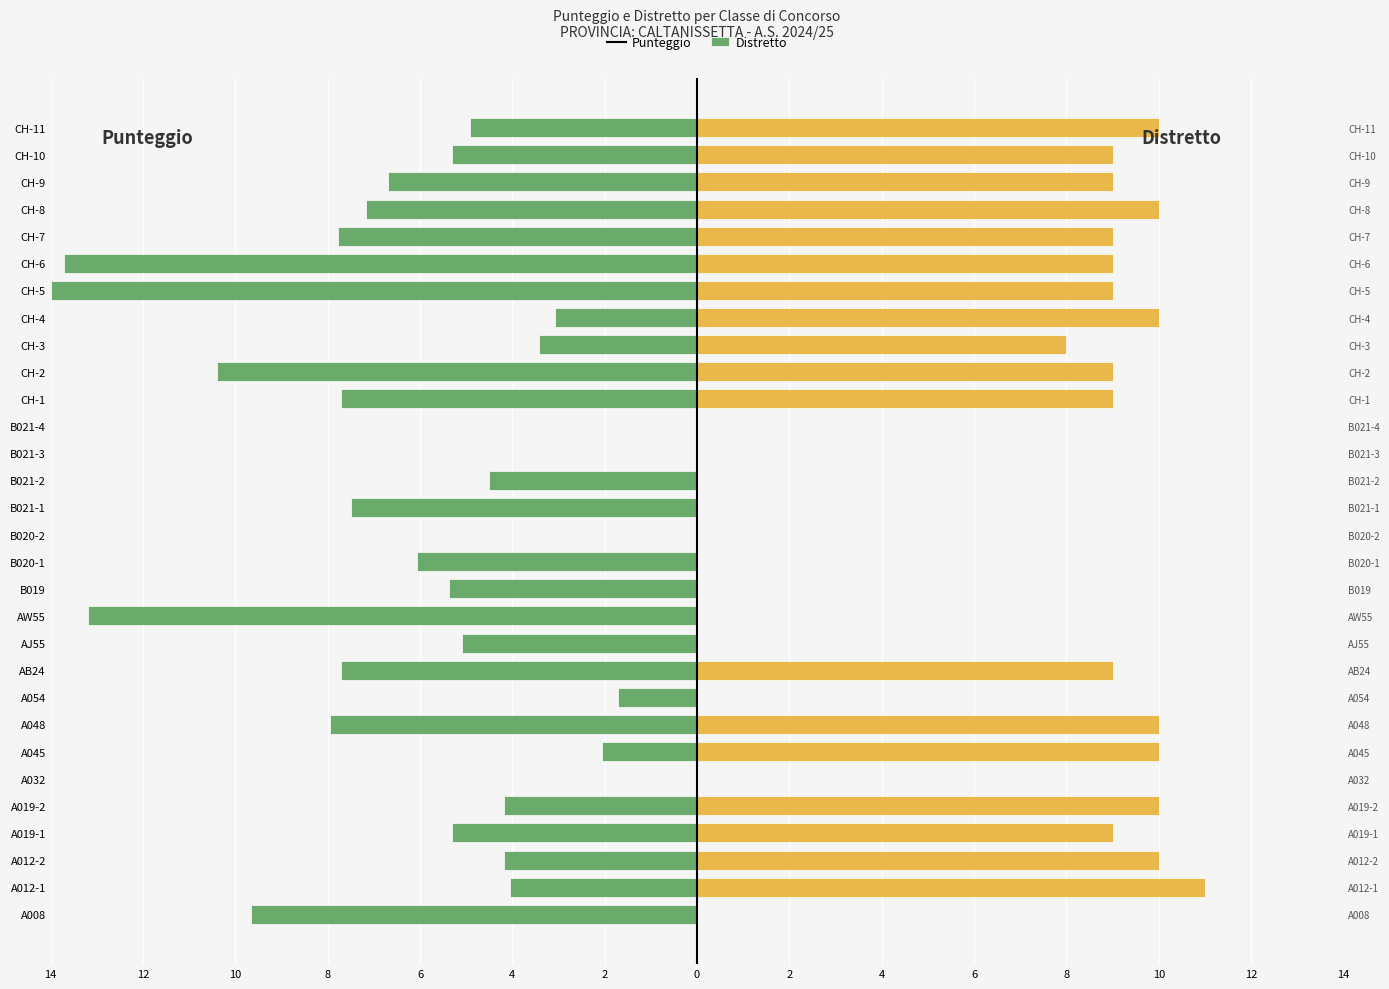

Are the bars grouped side by side (vs. stacked)?

Yes